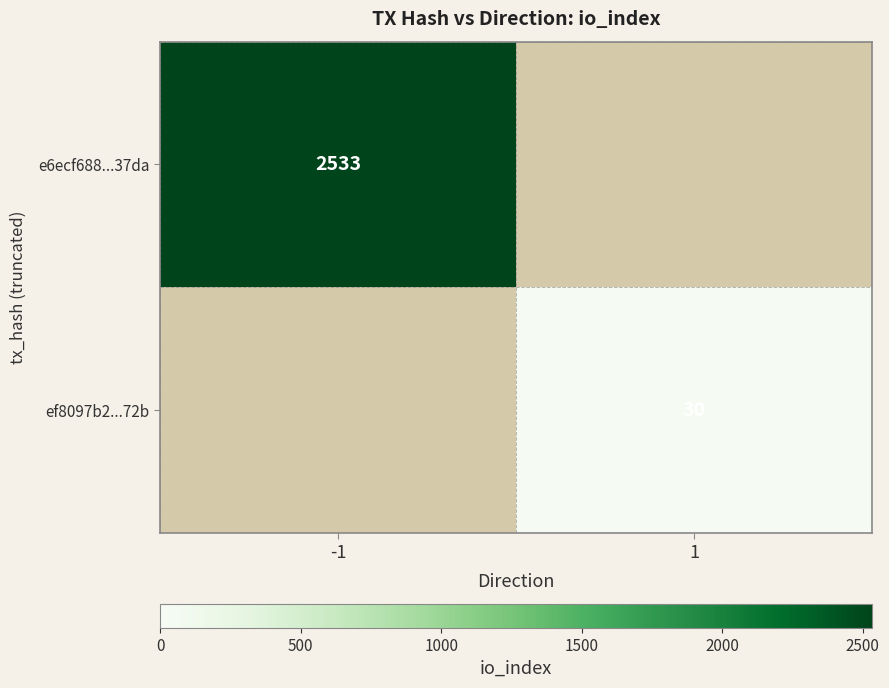

The e6ecf688...37da series shows 2533 at -1. True or false?

True